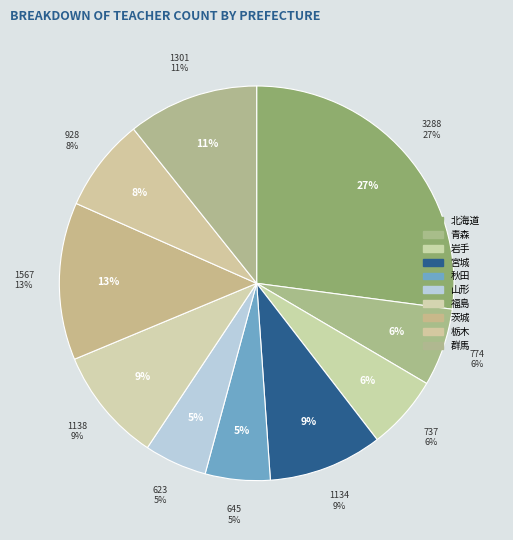

To the nearest percent, what is the difference between the largest and smallest slice percentages?

22%